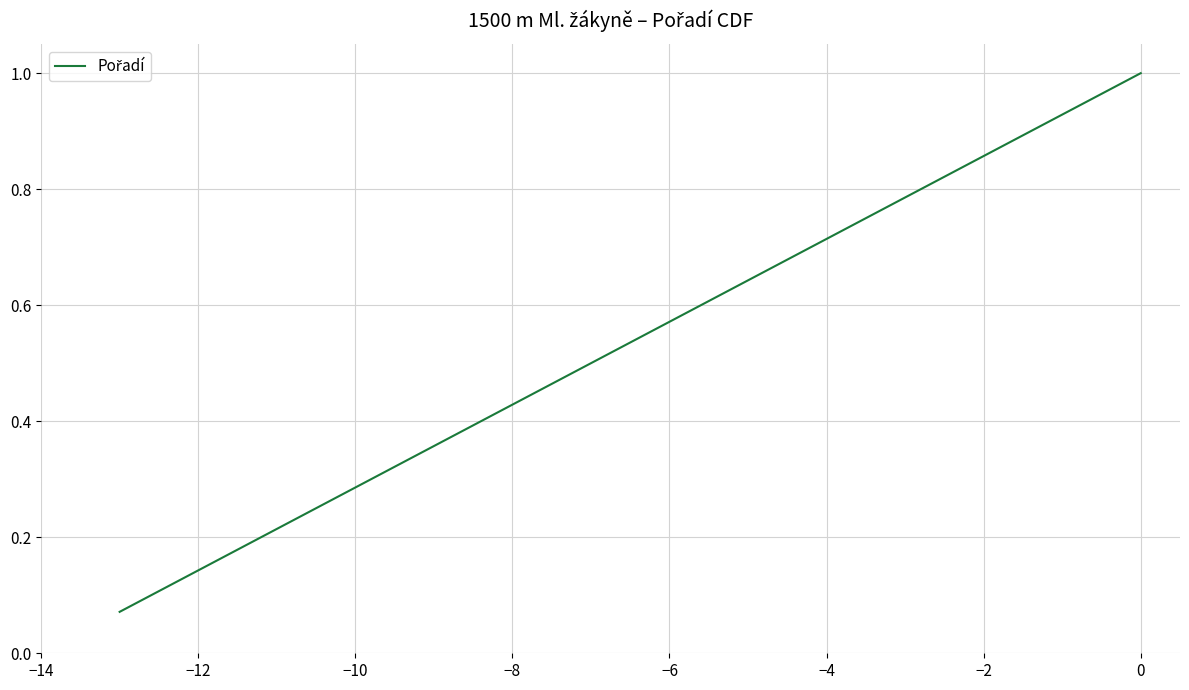

What is the greatest value displayed?

1.0